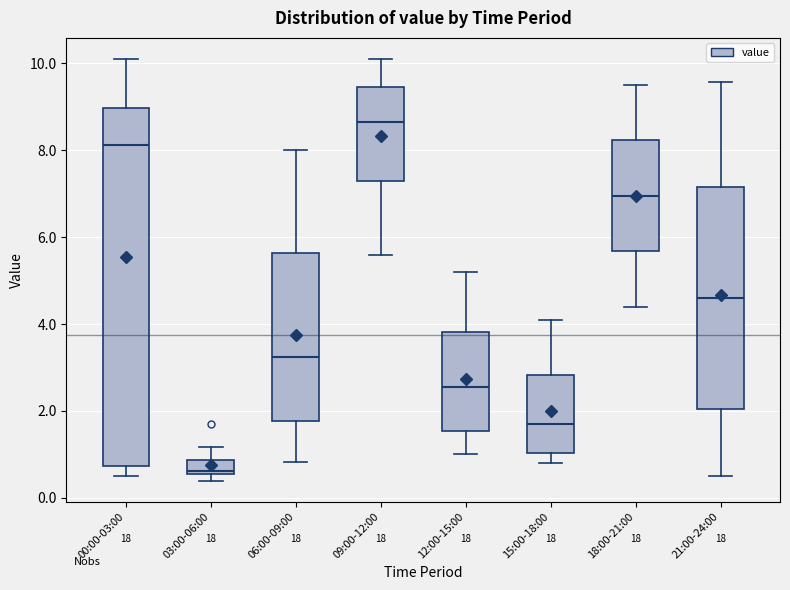

Reading left to right, read every box against the y-axis: the position of its median line, the range the box covers, and the ends of its whiskers. The values are not printed on the chart, so give them approximately, as read against the axis.

00:00-03:00: median 8.2, box 0.8 to 9.0, whiskers 0.6 to 10.2
03:00-06:00: median 0.6 (just above the box's lower edge), box 0.6 to 0.8, whiskers 0.4 to 1.2
06:00-09:00: median 3.2, box 1.8 to 5.6, whiskers 0.8 to 8.0
09:00-12:00: median 8.6, box 7.4 to 9.4, whiskers 5.6 to 10.2
12:00-15:00: median 2.6, box 1.6 to 3.8, whiskers 1.0 to 5.2
15:00-18:00: median 1.8, box 1.0 to 2.8, whiskers 0.8 to 4.2
18:00-21:00: median 7.0, box 5.6 to 8.2, whiskers 4.4 to 9.6
21:00-24:00: median 4.6, box 2.0 to 7.2, whiskers 0.6 to 9.6